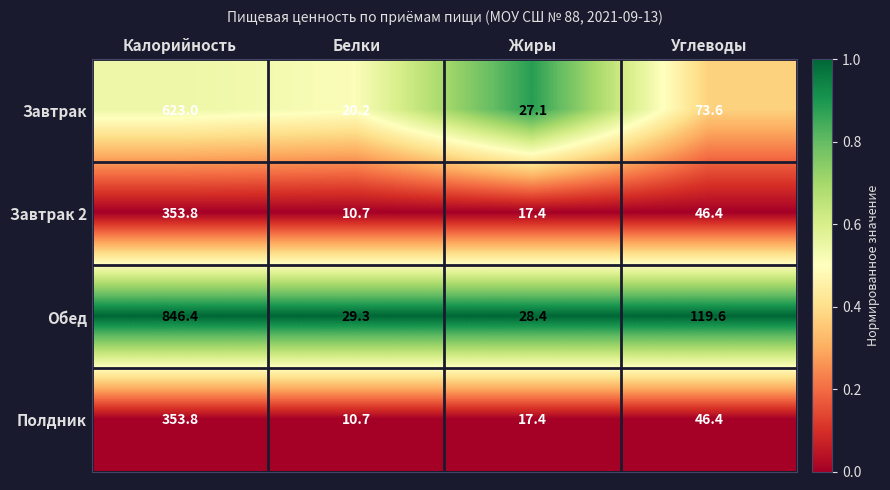

At which category is the sum across all series the highest?

Калорийность